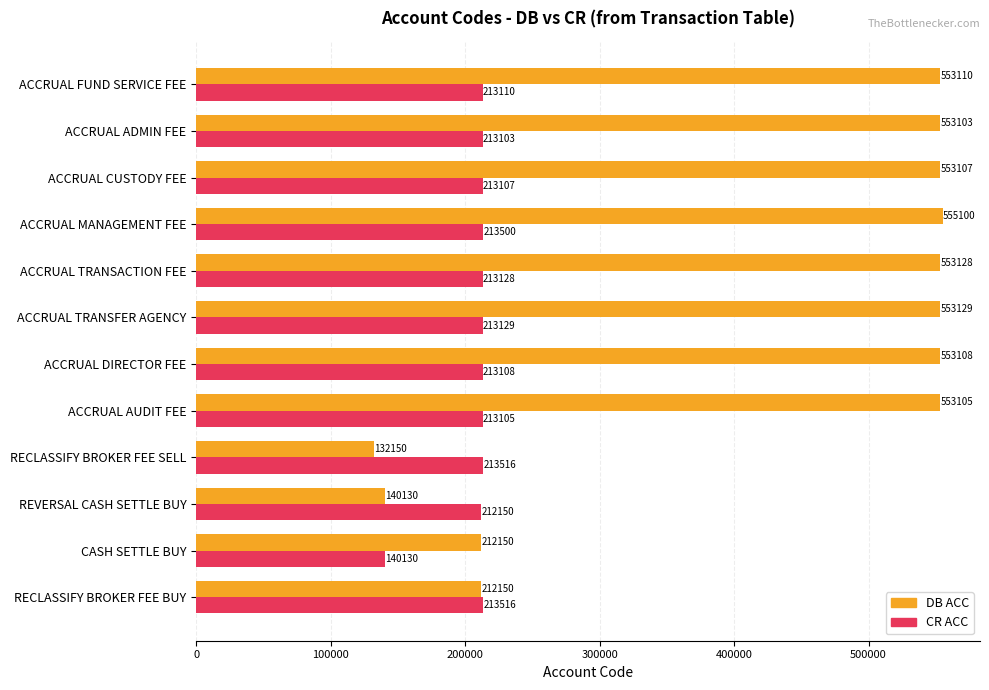

Which series has the largest total across all categories?

DB ACC